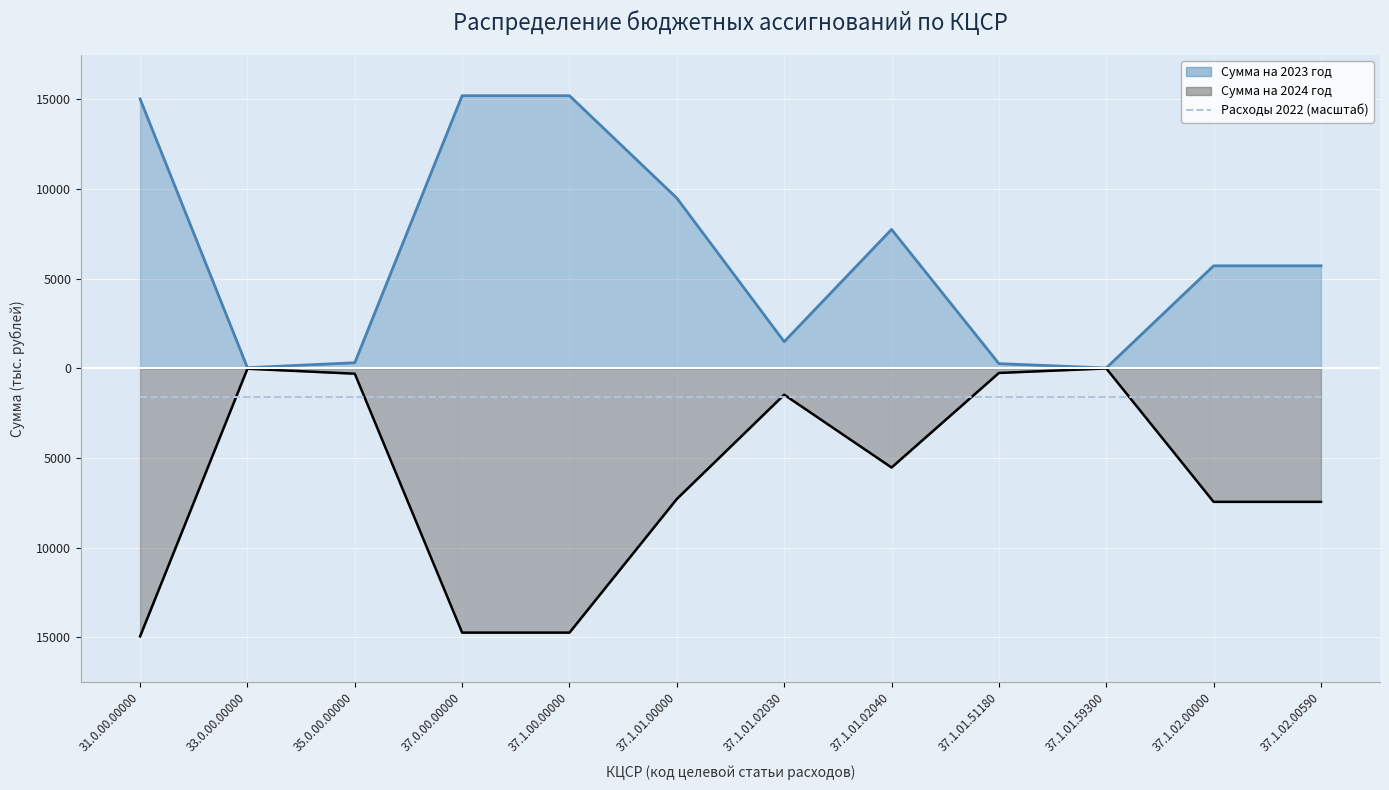

Which series changed the most between 33.0.00.00000 and 37.1.01.00000?

Сумма на 2023 год